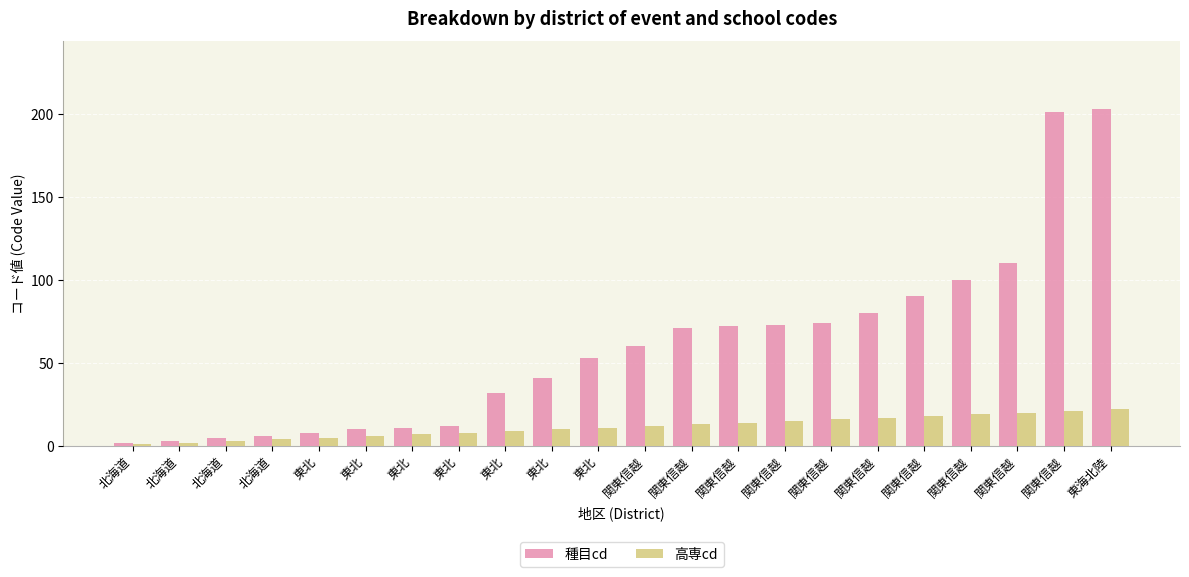

What is the total value across all series at 東北?

13